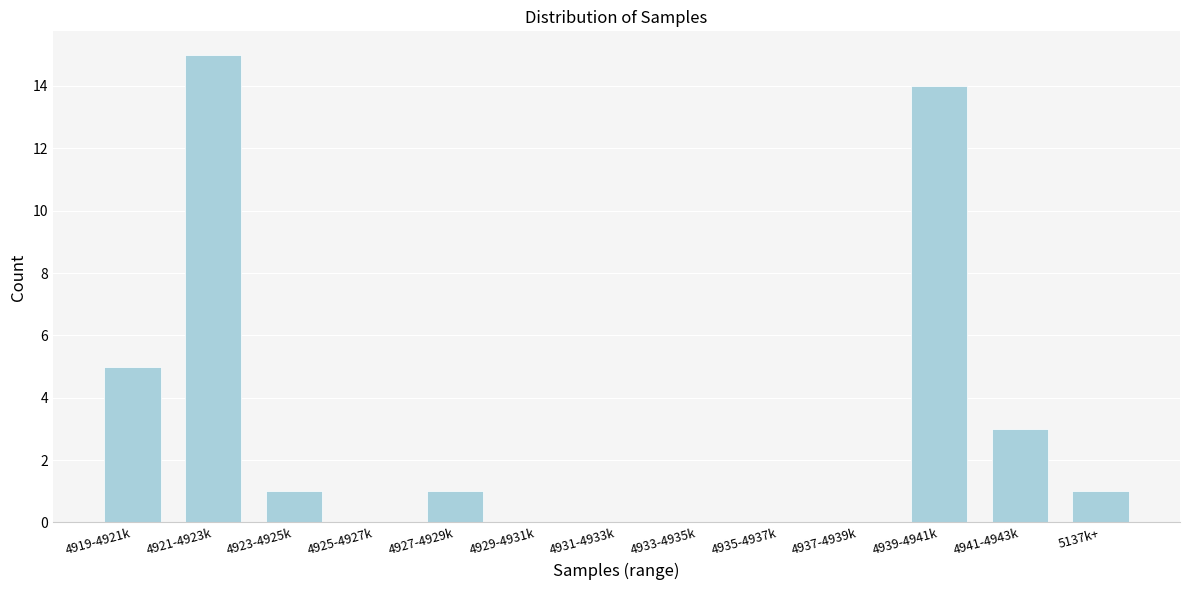

Reading right to left, what are all the values shown in this chart?

5137k+=1	4941-4943k=3	4939-4941k=14	4937-4939k=0	4935-4937k=0	4933-4935k=0	4931-4933k=0	4929-4931k=0	4927-4929k=1	4925-4927k=0	4923-4925k=1	4921-4923k=15	4919-4921k=5